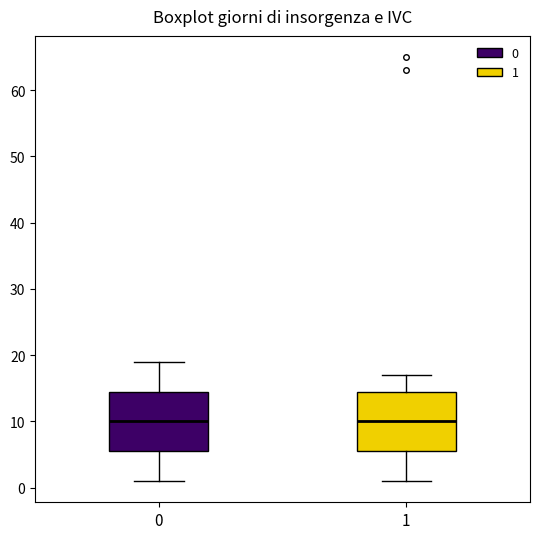

Reading left to right, transcribe this box plot: for each box, give where its median line is, the range the box spans, and where its two whiskers end, as read against the y-axis. The values are not printed on the chart, so give them approximately, as read against the axis.

0: median 10, box 6 to 15, whiskers 1 to 19
1: median 10, box 6 to 15, whiskers 1 to 17